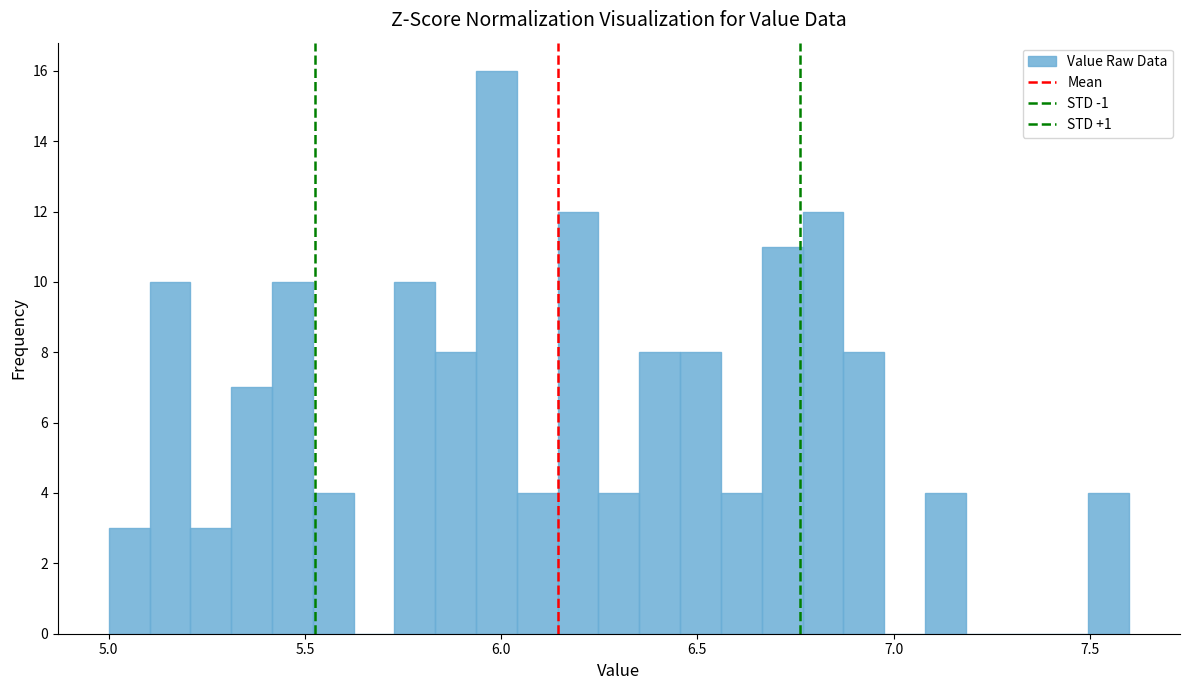

Read against the x-axis, roughly where is the centre of the tallest bar?

6.00